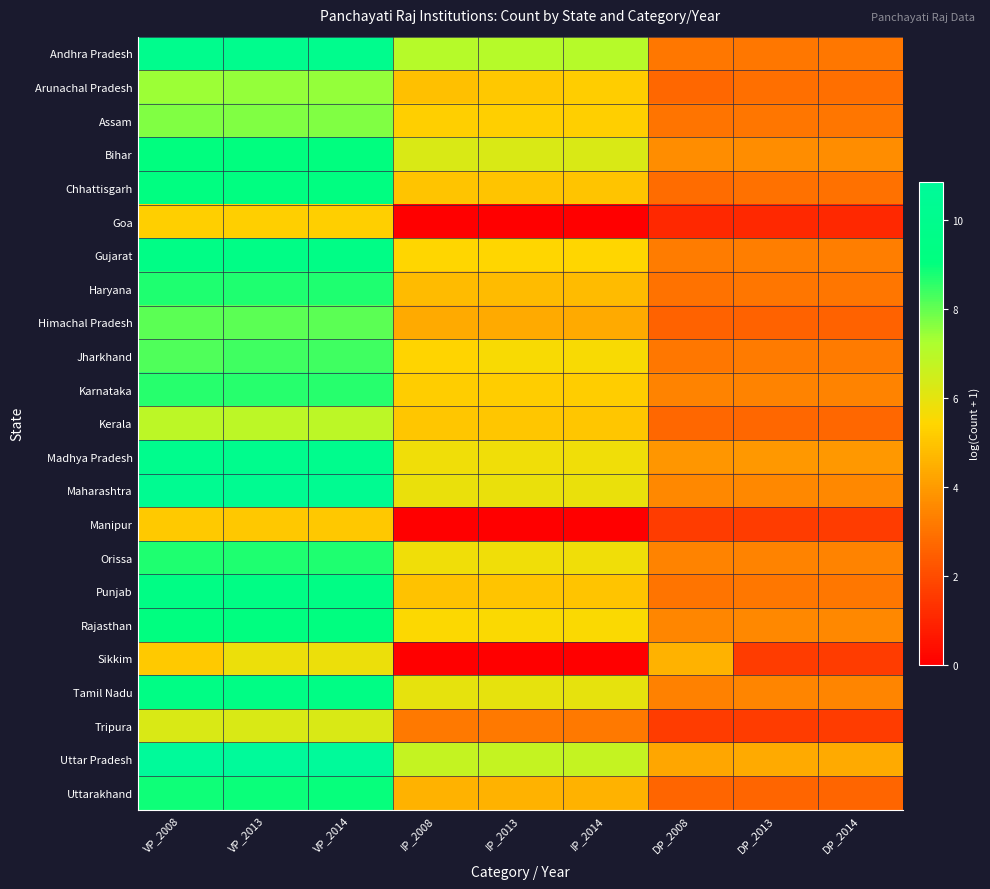

What is the total value across all series at IP_2013?

107.2